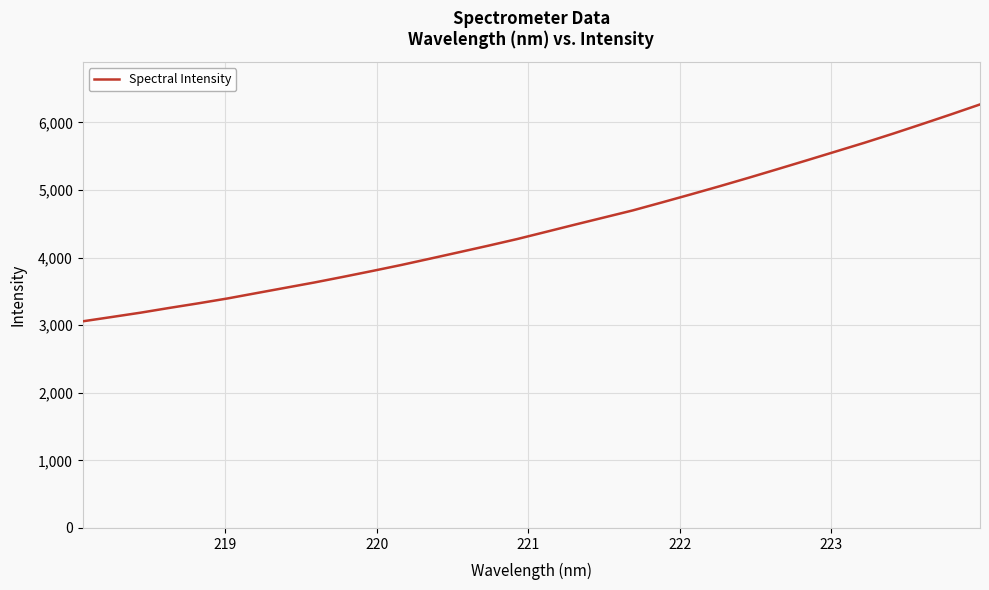

What is the difference between the maximum and minimum values?

3208.5